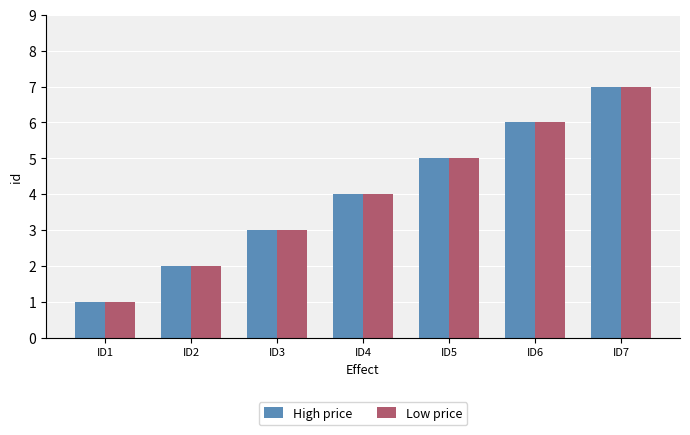

Reading right to left, extract all data points from this chart.

High price: ID7=7	ID6=6	ID5=5	ID4=4	ID3=3	ID2=2	ID1=1
Low price: ID7=7	ID6=6	ID5=5	ID4=4	ID3=3	ID2=2	ID1=1